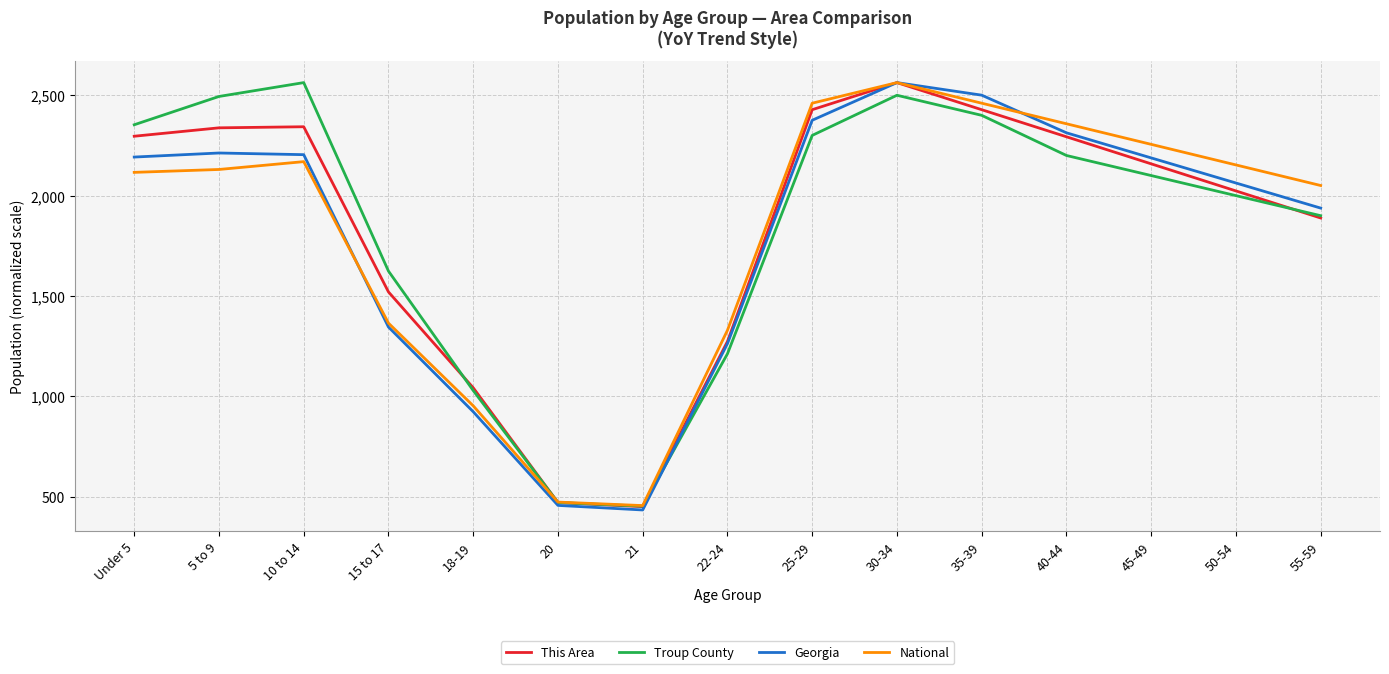

What is the difference between the highest and lowest values at 21?

21.8